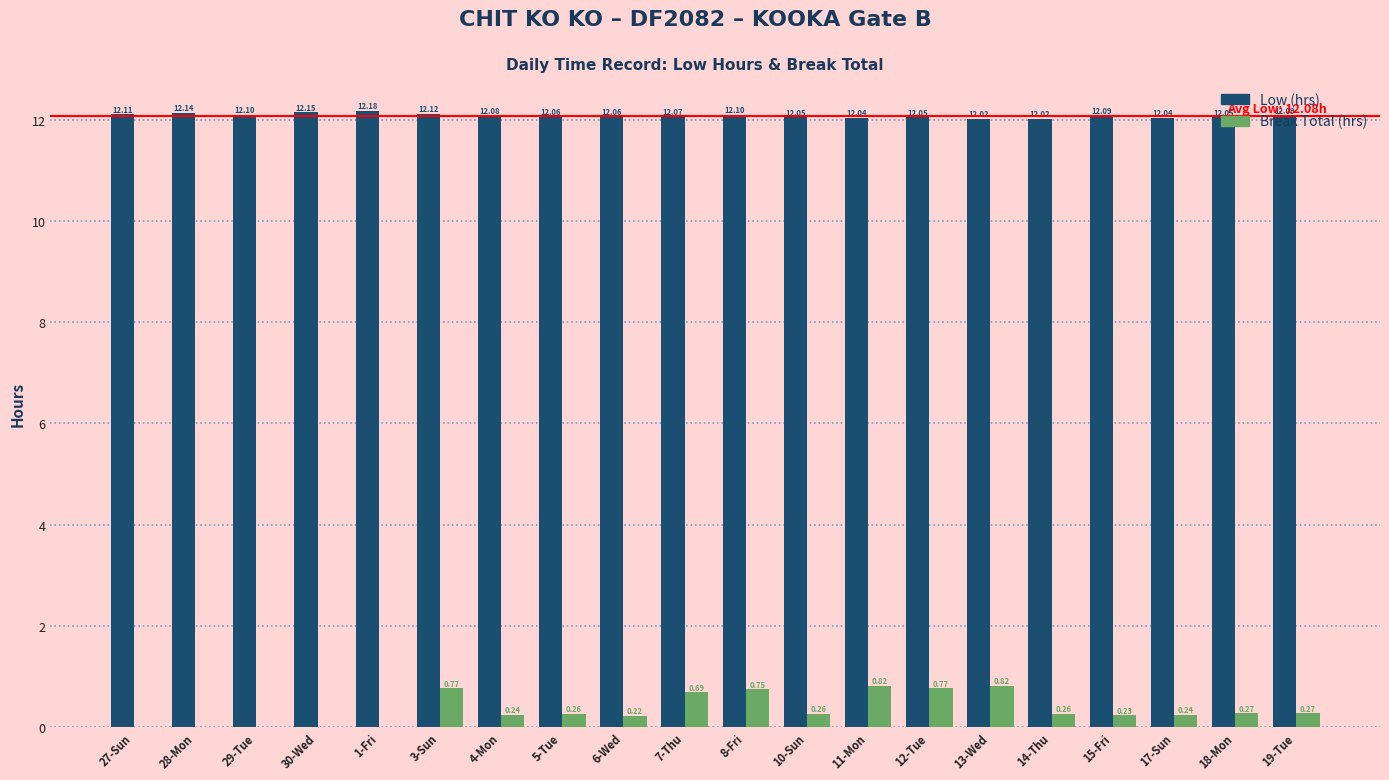

Which series has the largest total across all categories?

Low (hrs)